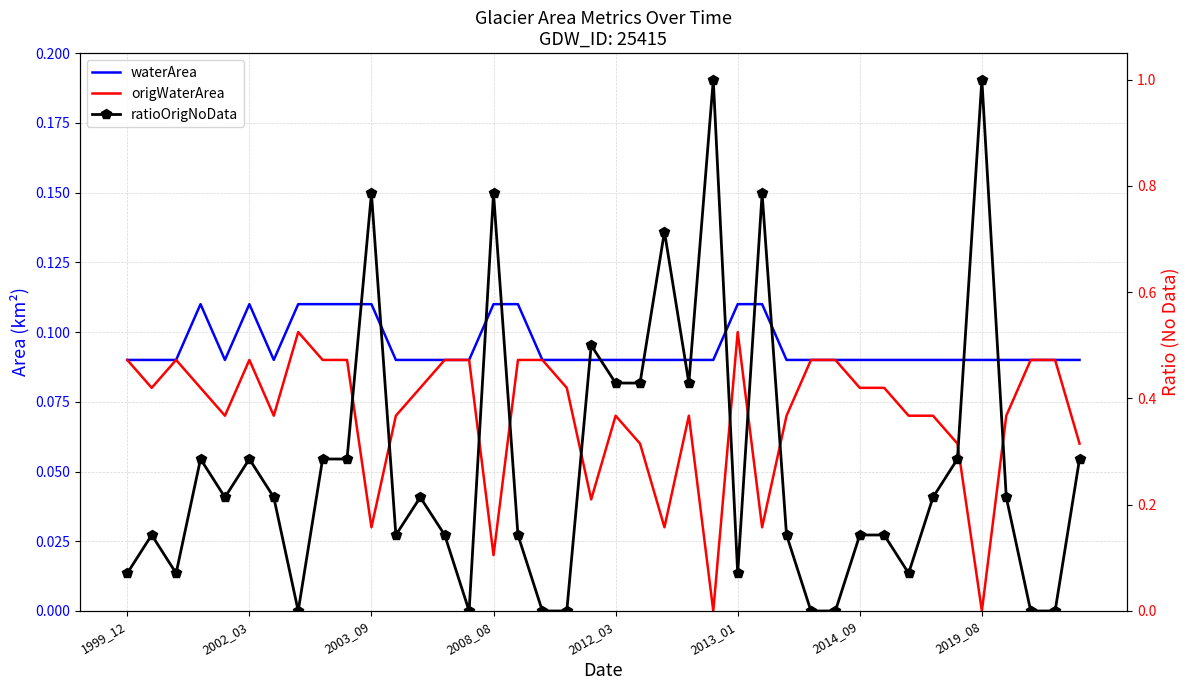

How many interior local valleys does the waterArea series have?

2